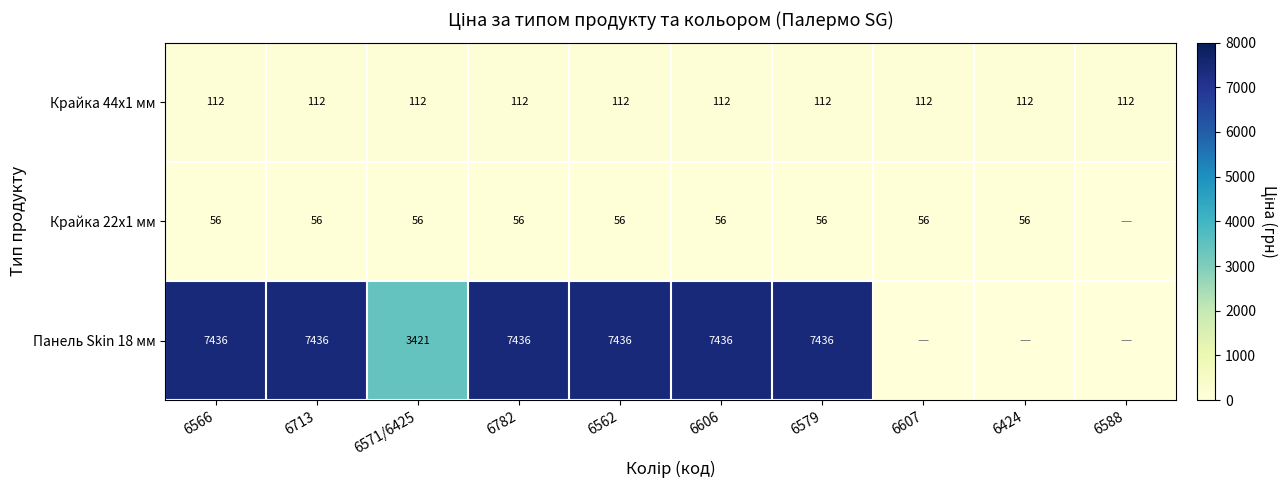

Is it true that Панель Skin 18 мм equals 4840 at 6571/6425?

False